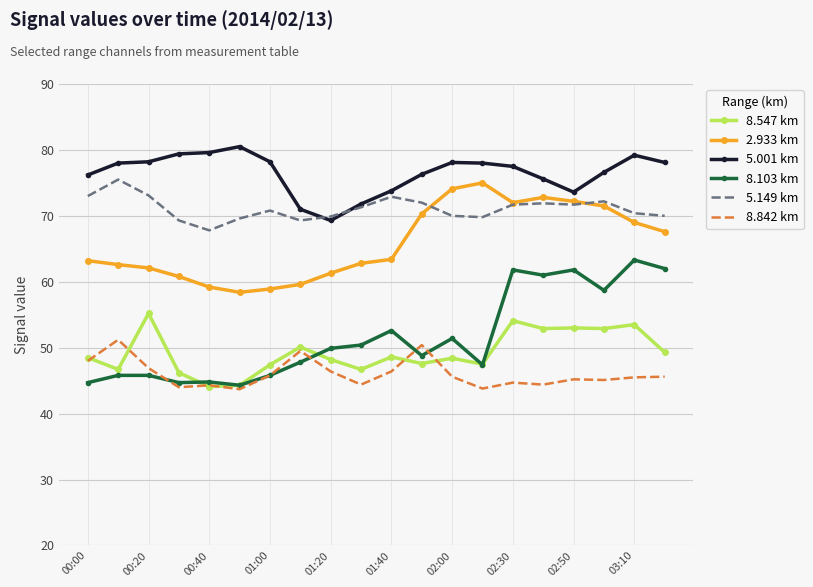

True or false: 8.547 km and 5.001 km intersect in this chart.

False